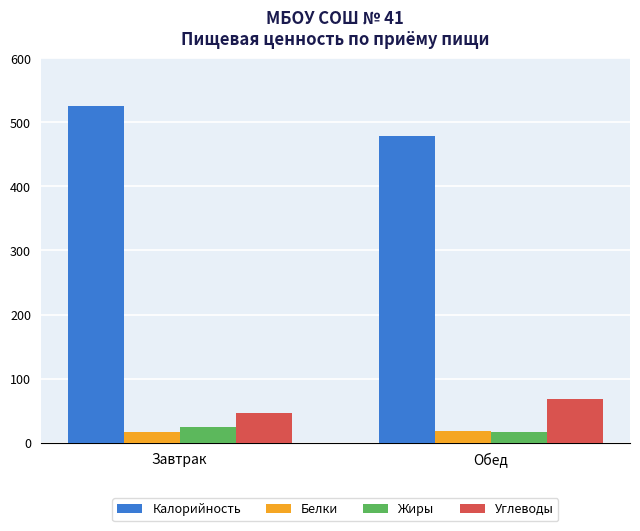

What are all the series names shown in the legend?

Калорийность, Белки, Жиры, Углеводы